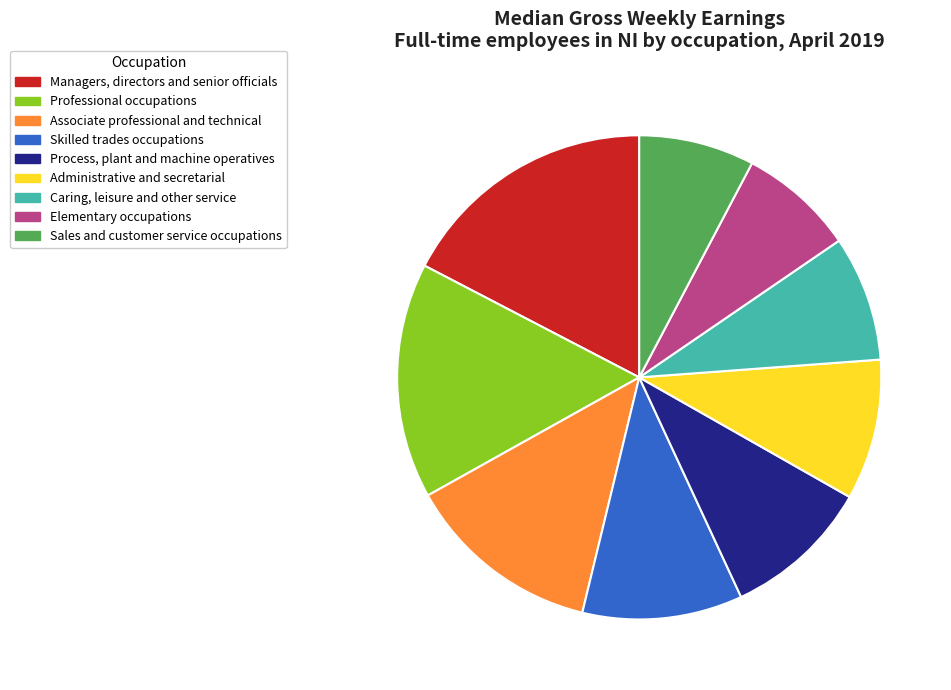

The Managers, directors and senior officials slice represents 30% of the pie. True or false?

False